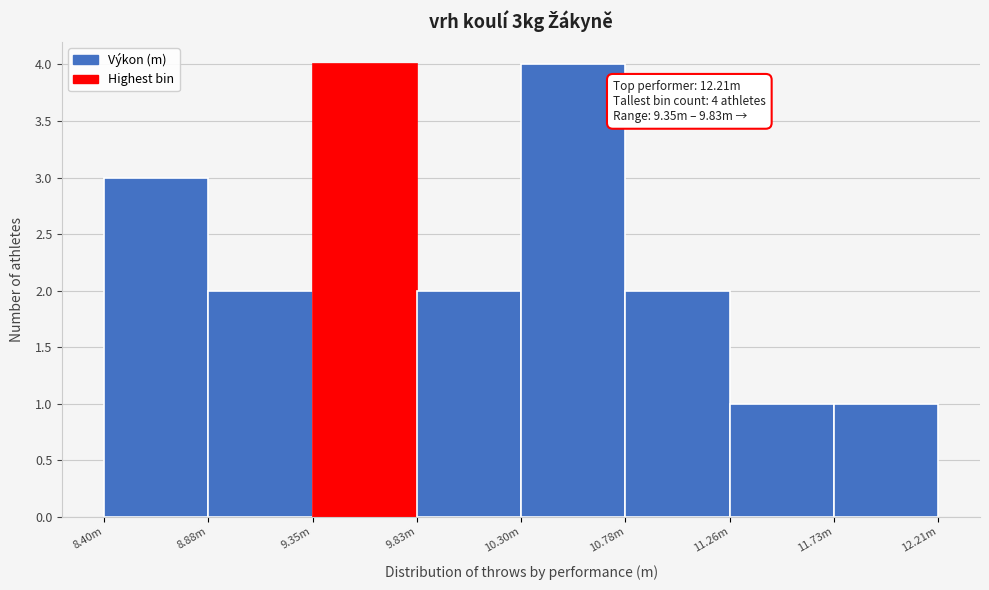

Reading left to right, extract all data points from this chart.

8.40m=3	8.88m=2	9.35m=4	9.83m=2	10.30m=4	10.78m=2	11.26m=1	11.73m=1